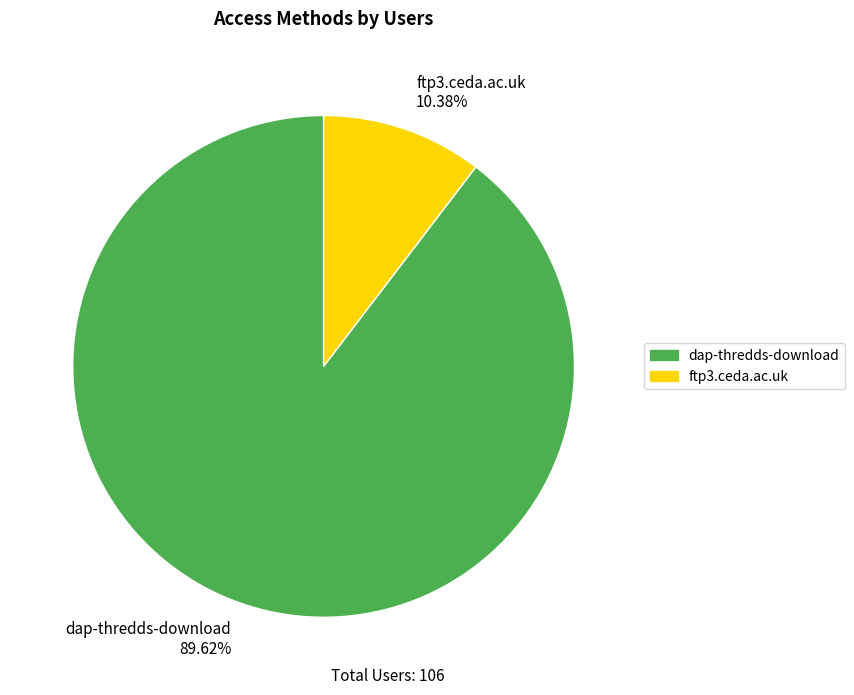

Between dap-thredds-download and ftp3.ceda.ac.uk, which is larger?

dap-thredds-download